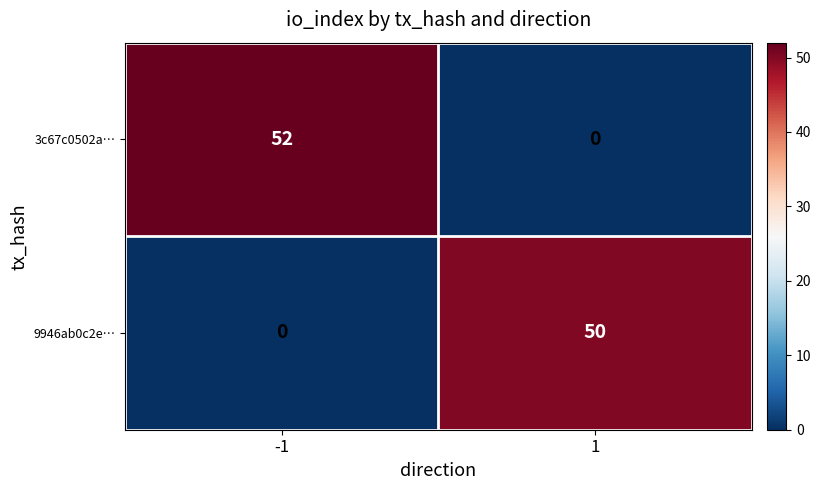

Is it true that 3c67c0502a… equals 52 at -1?

True